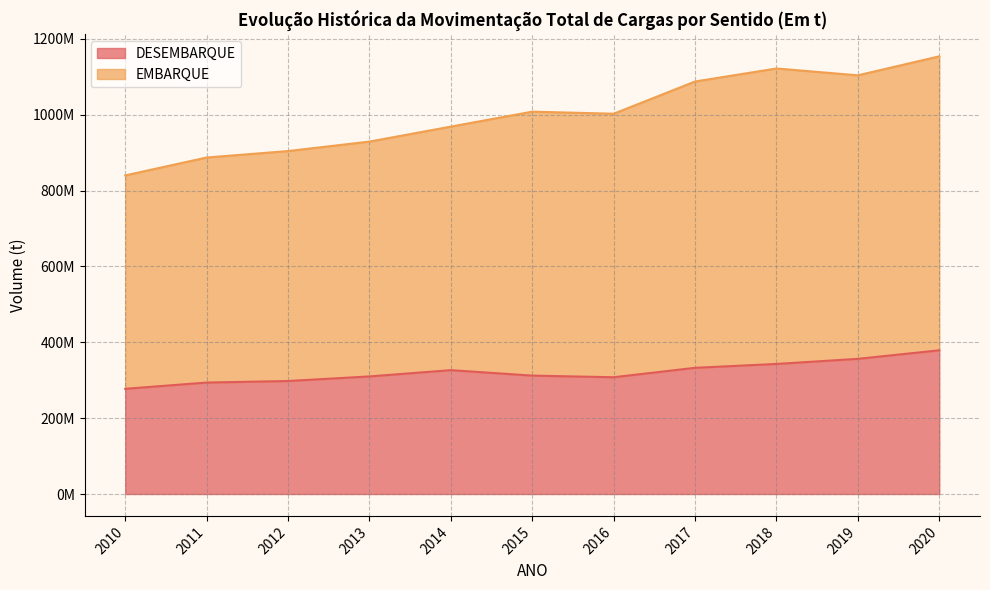

What is the spread (max minus min) of values at 2016?

694.9